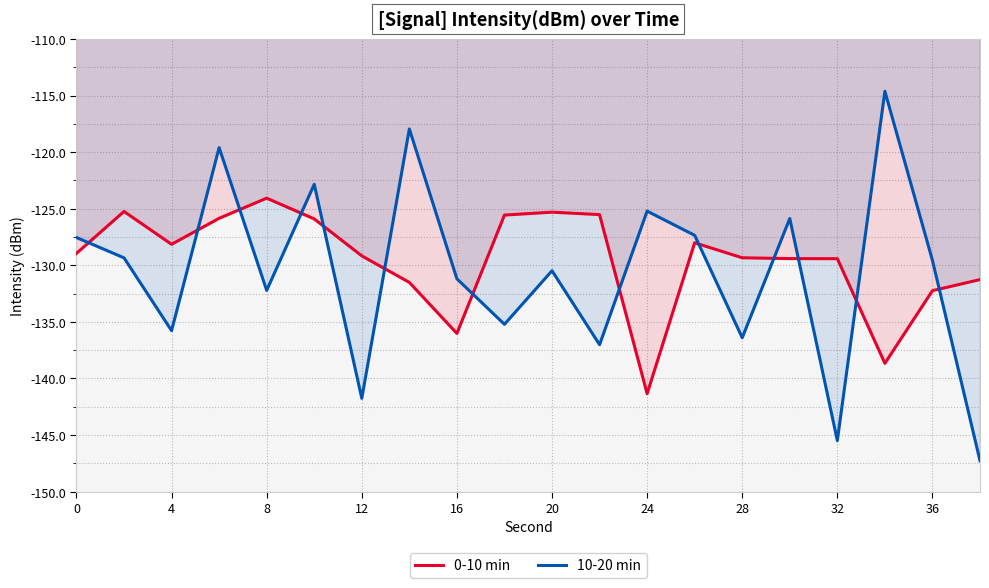

Does the chart have visible grid lines?

Yes